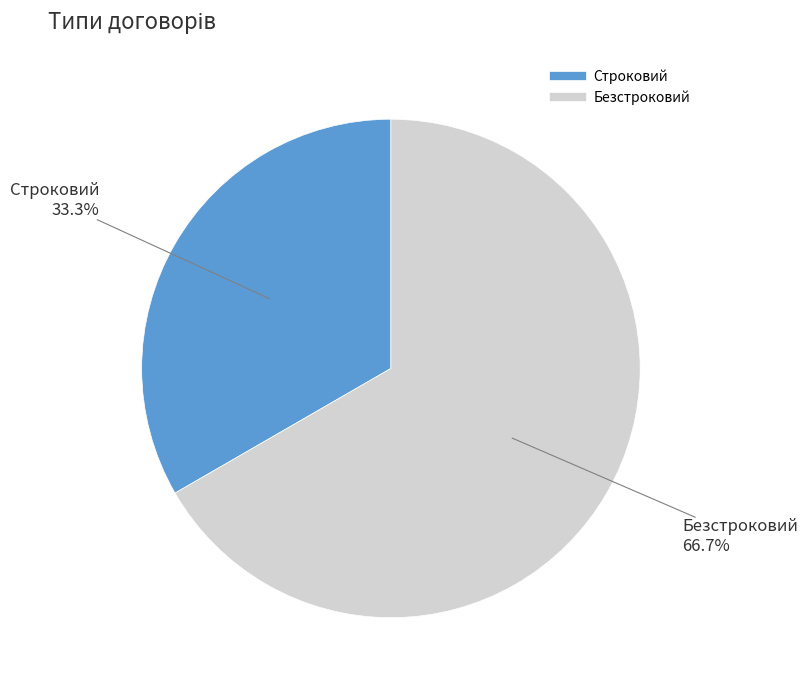

To the nearest percent, what is the difference between the Строковий and Безстроковий slice percentages?

33%